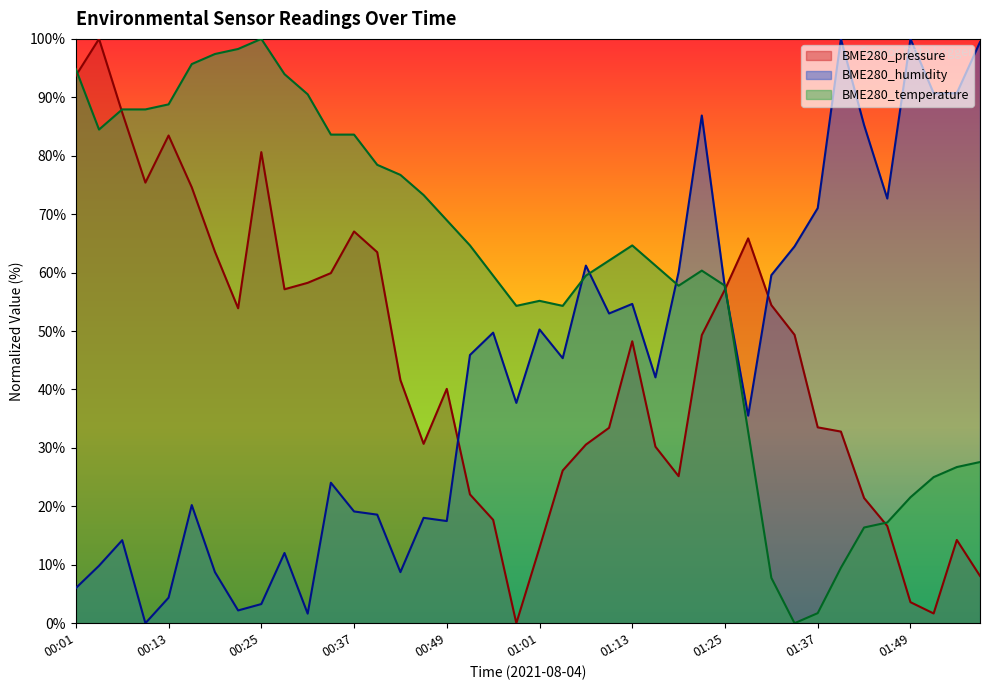

Is it true that BME280_humidity equals 59.6 at 01:31?

True